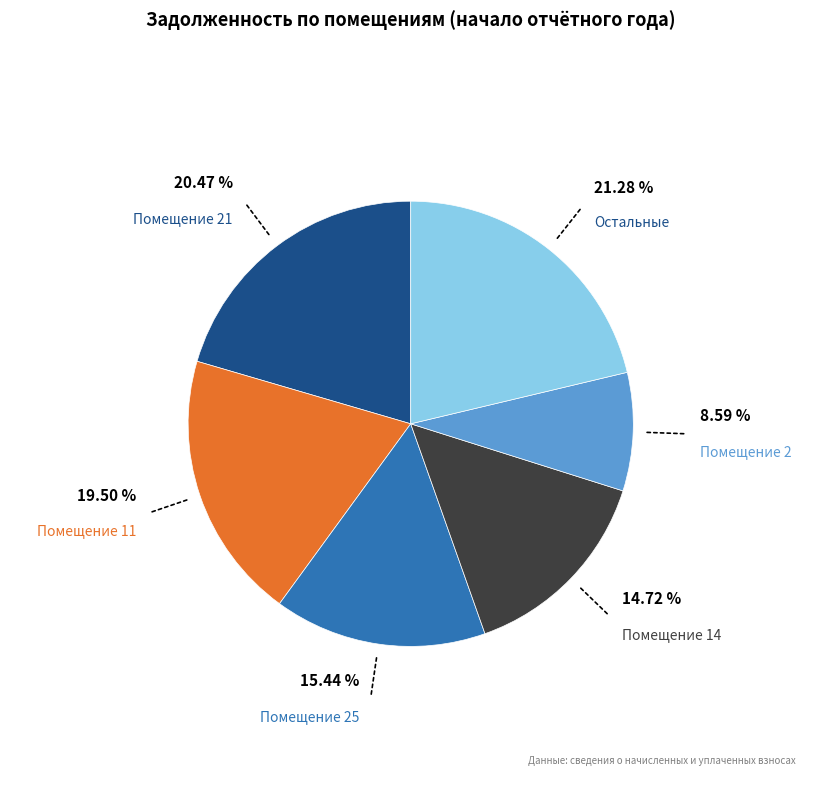

To the nearest percent, what is the average slice percentage?

17%